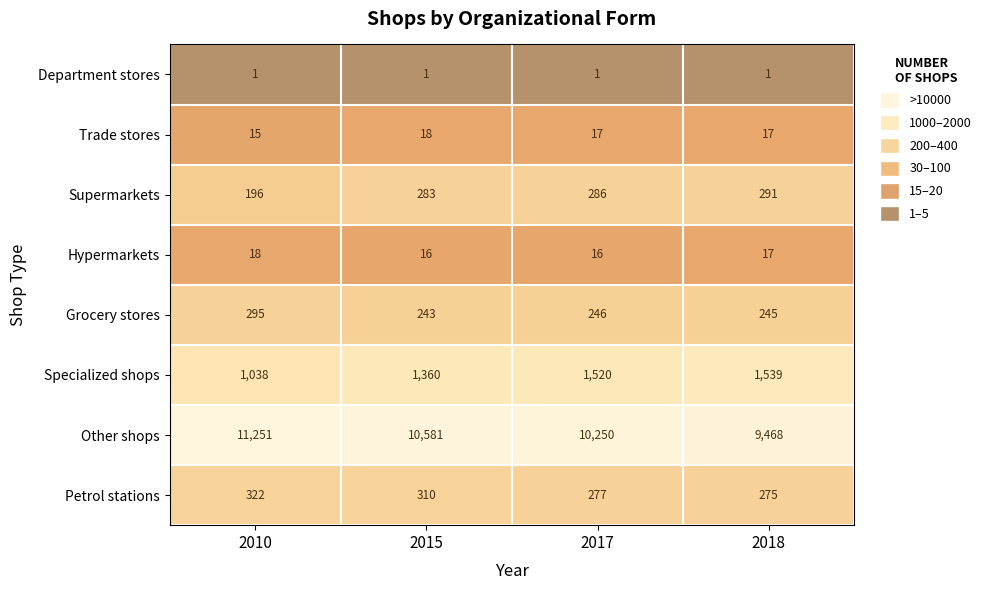

What is the minimum value shown in the chart?

1